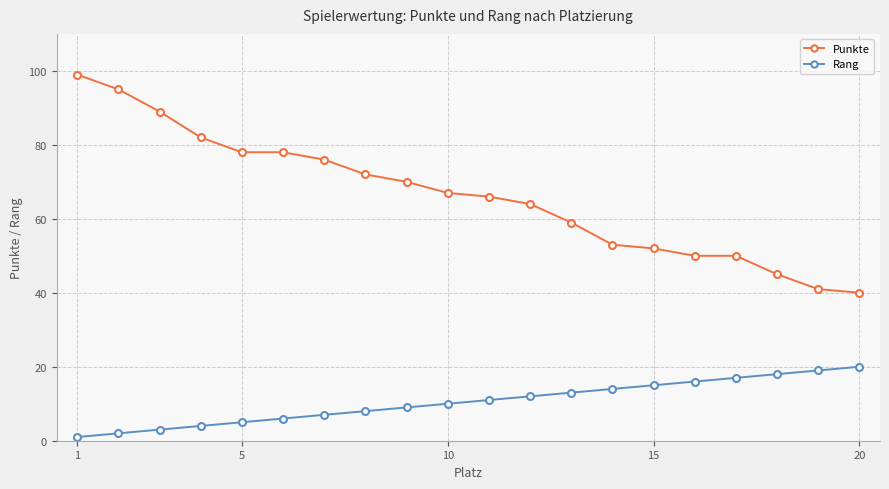

Which series has the largest range (max minus min)?

Punkte